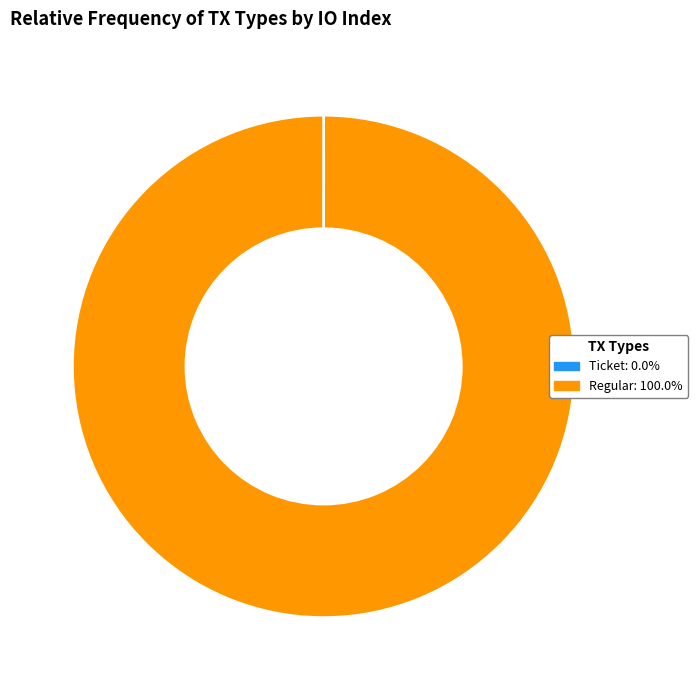

Does Regular: 100.0% account for over 50% of the chart?

Yes